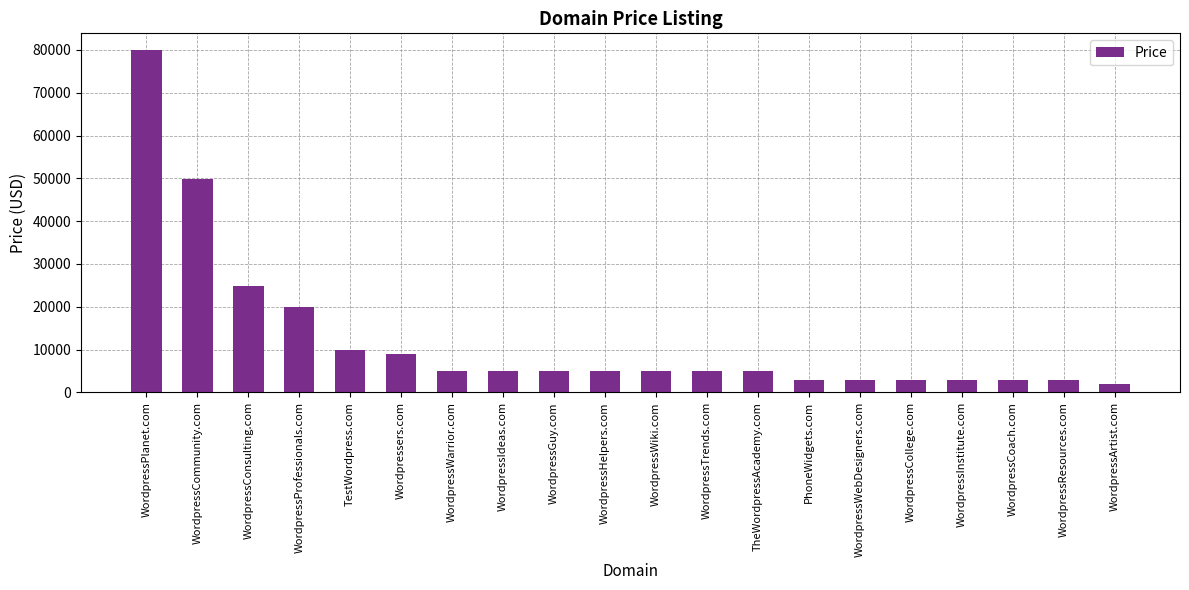

How many bars are there in total?

20